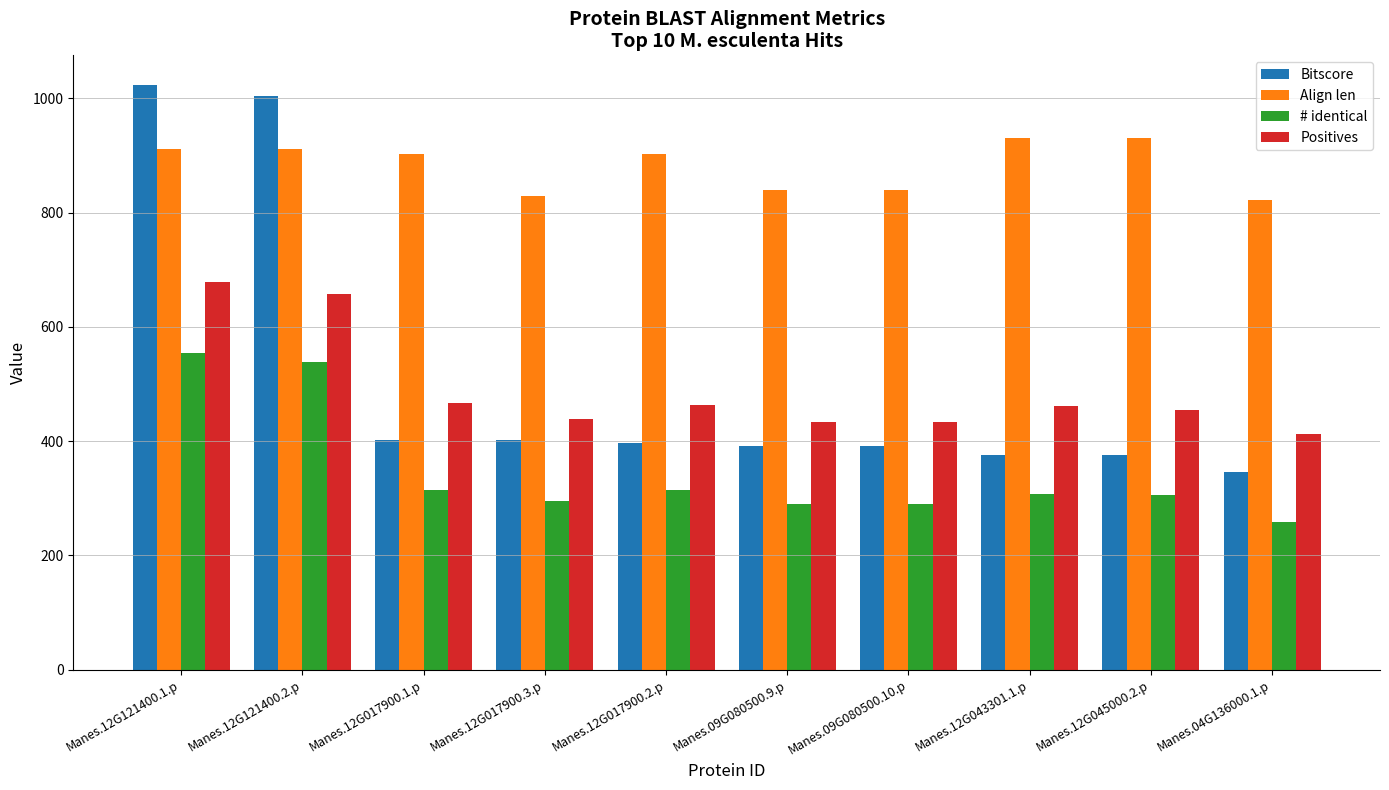

At which category is the sum across all series the highest?

Manes.12G121400.1.p